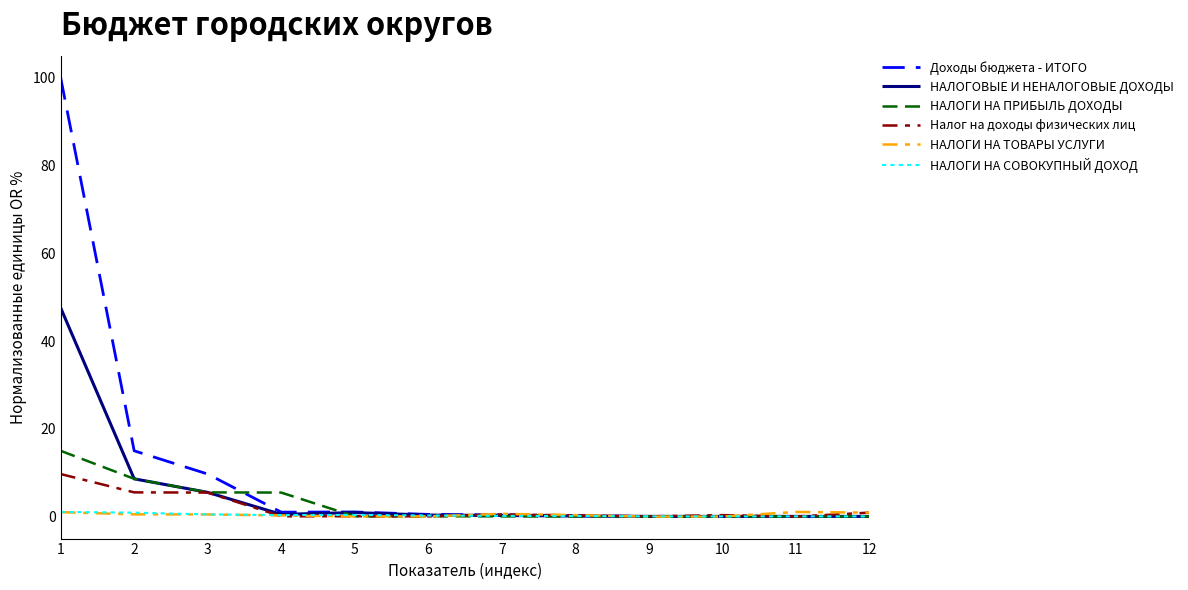

What is the maximum value shown in the chart?

100.0